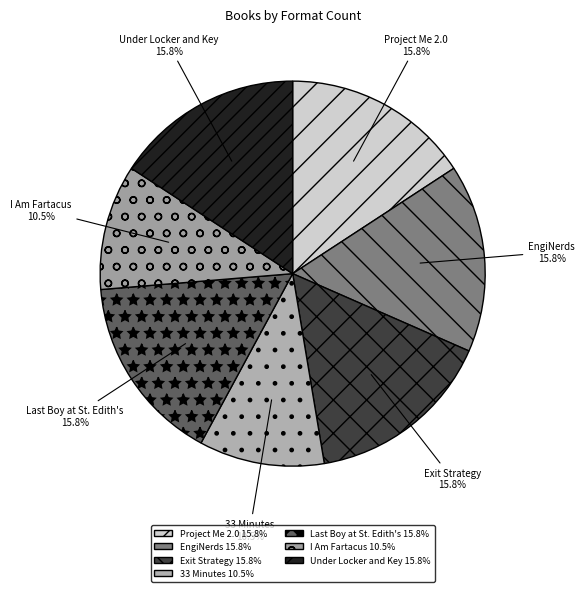

True or false: 33 Minutes accounts for 4% of the total.

False